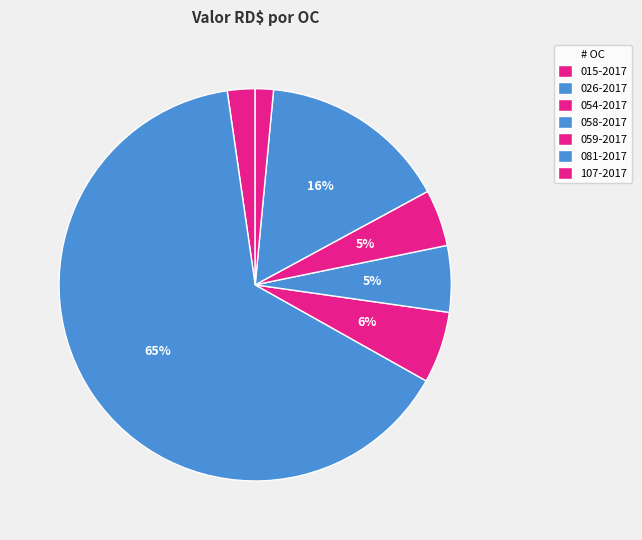

Count the number of slices in the pie.

7